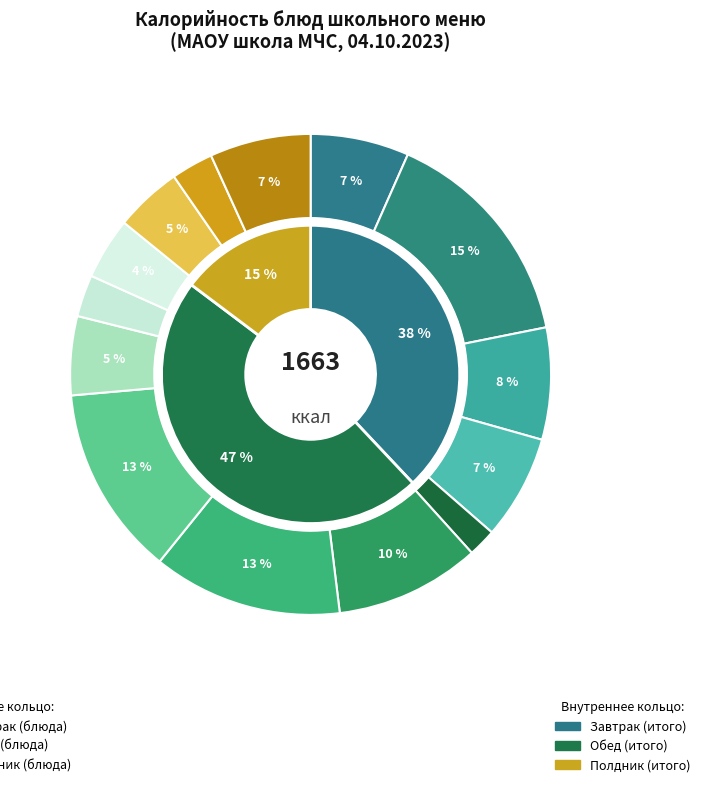

Is it true that Напиток из шиповника is 16% of the pie?

False